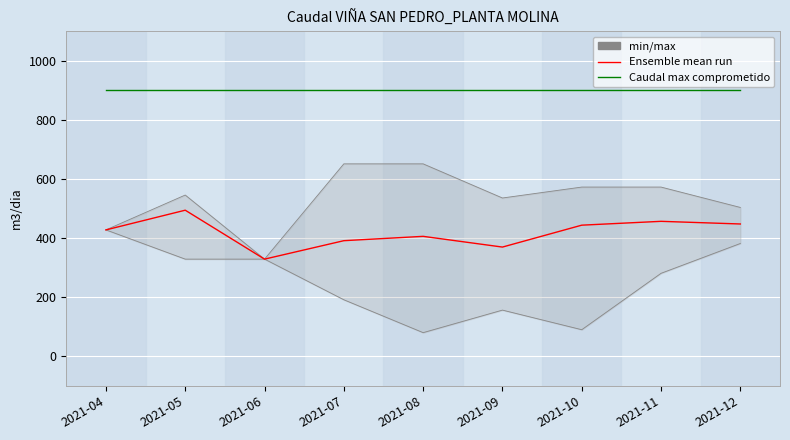

How many data points in Ensemble mean run are less than 428?

4